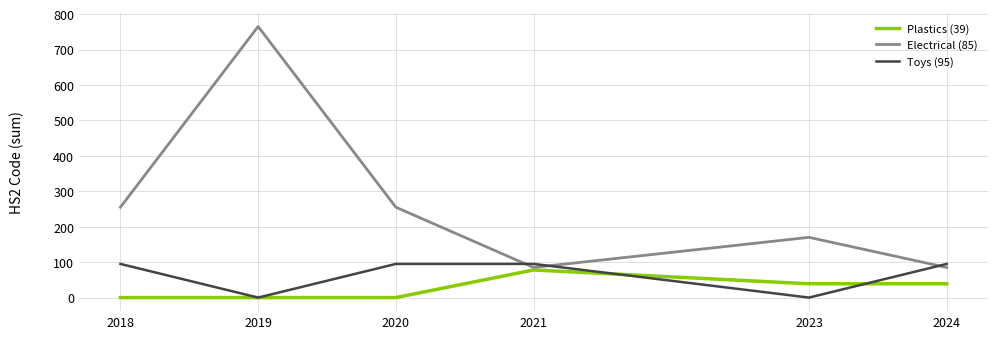

Reading left to right, what are all the values shown in this chart?

Plastics (39): 2018=0	2019=0	2020=0	2021=78	2023=39	2024=39
Electrical (85): 2018=255	2019=765	2020=255	2021=85	2023=170	2024=85
Toys (95): 2018=95	2019=0	2020=95	2021=95	2023=0	2024=95